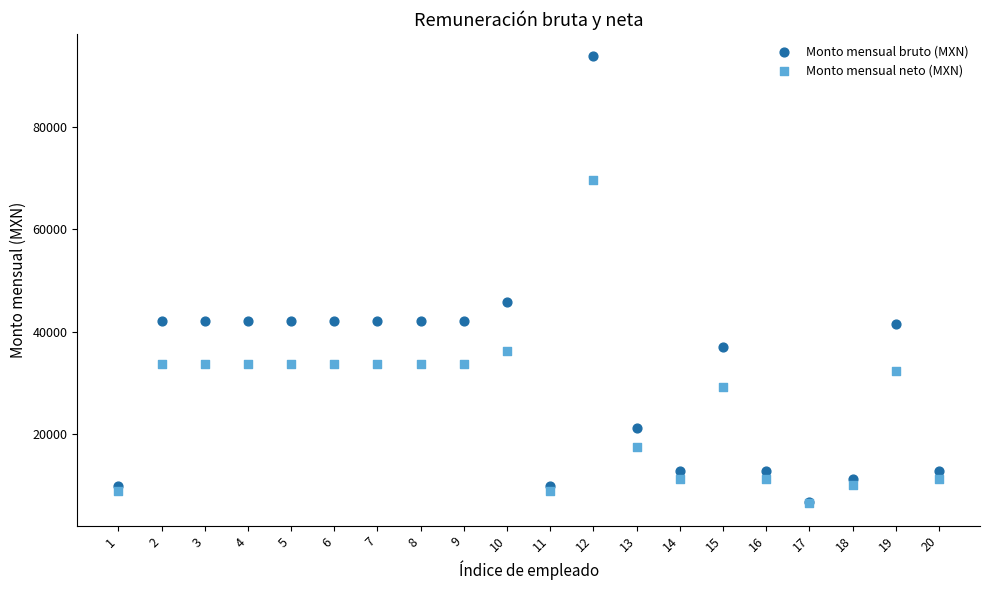

What are all the series names shown in the legend?

Monto mensual bruto (MXN), Monto mensual neto (MXN)